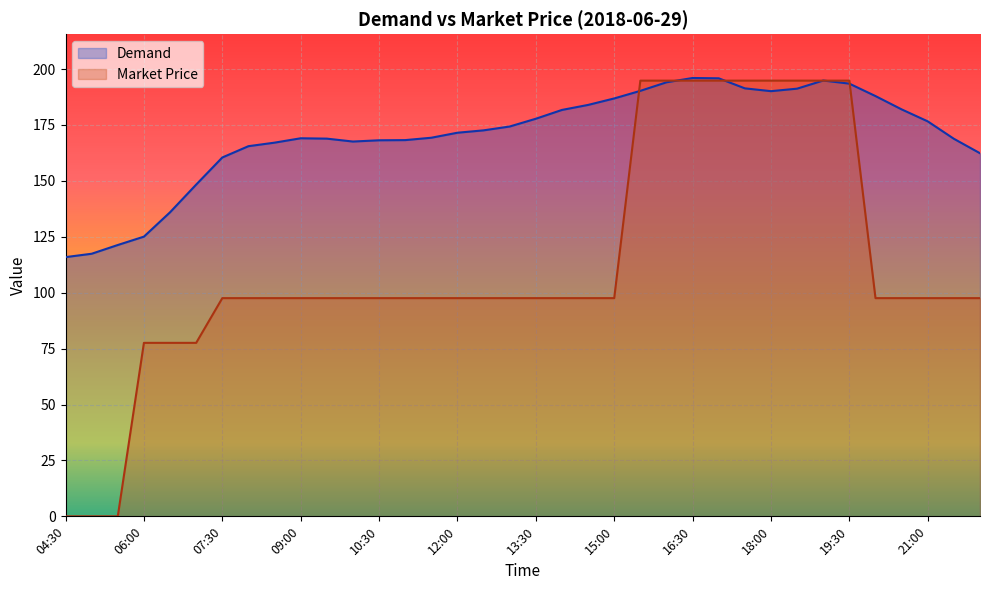

Between which two adjacent categories do Market Price and Demand first intersect?

15:00 and 15:30